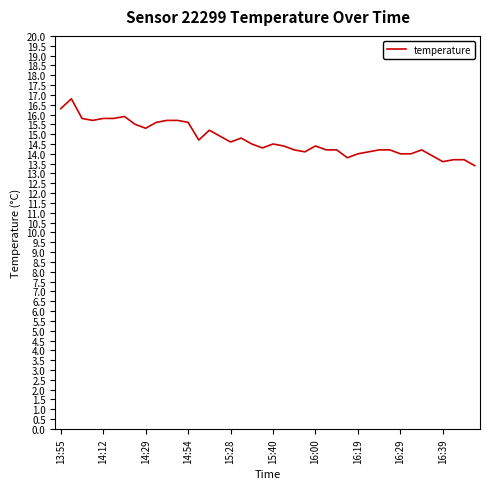

What is the maximum value shown in the chart?

16.8